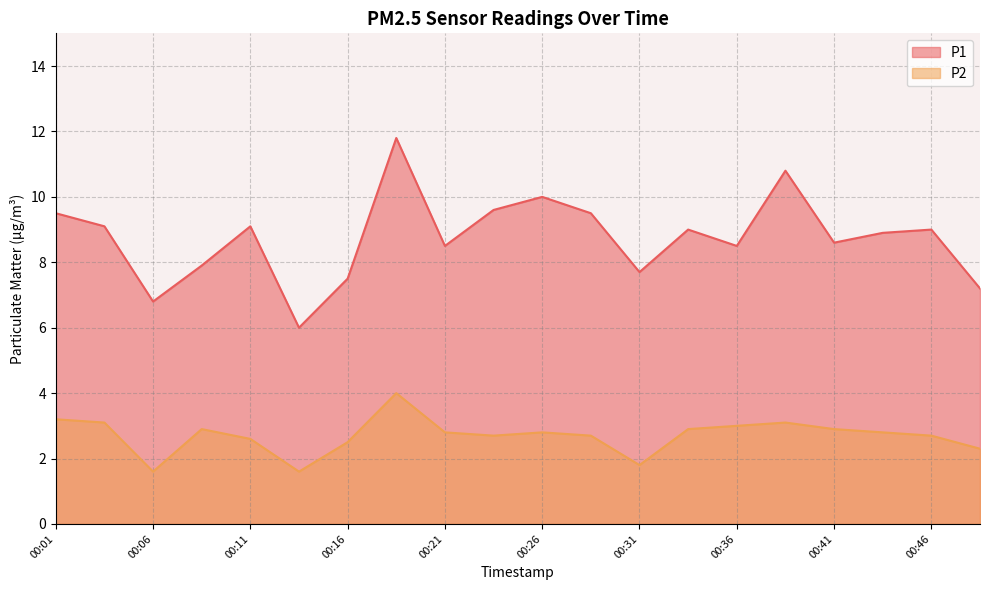

True or false: P2 has a value of 4.0 at 00:19.

True